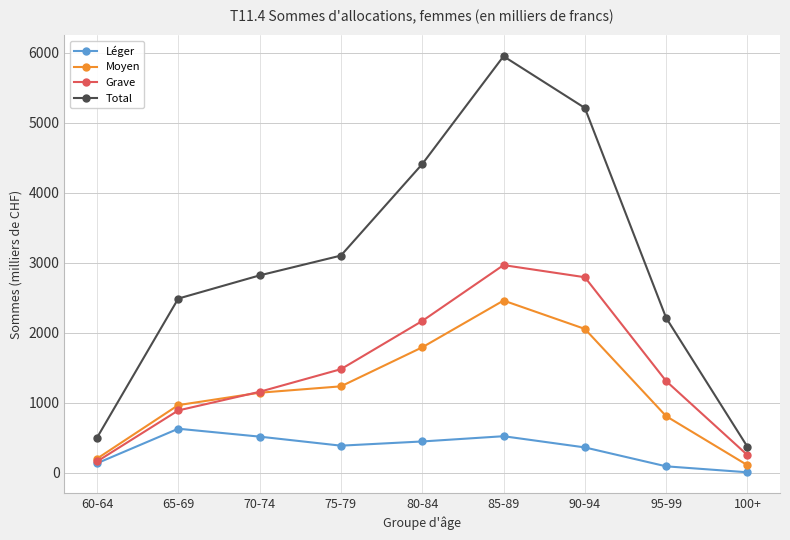

True or false: Léger and Moyen intersect in this chart.

False